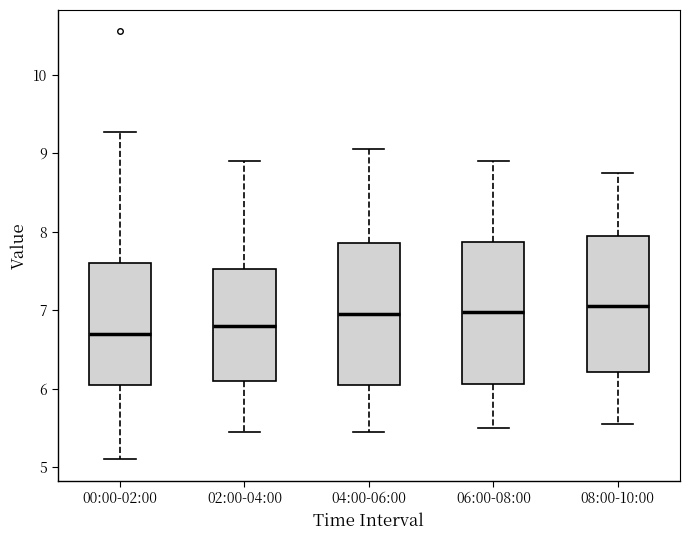

Where is the lower edge of the box for 04:00-06:00 on the y-axis? The values are not printed on the chart, so give them approximately, as read against the axis.

6.1